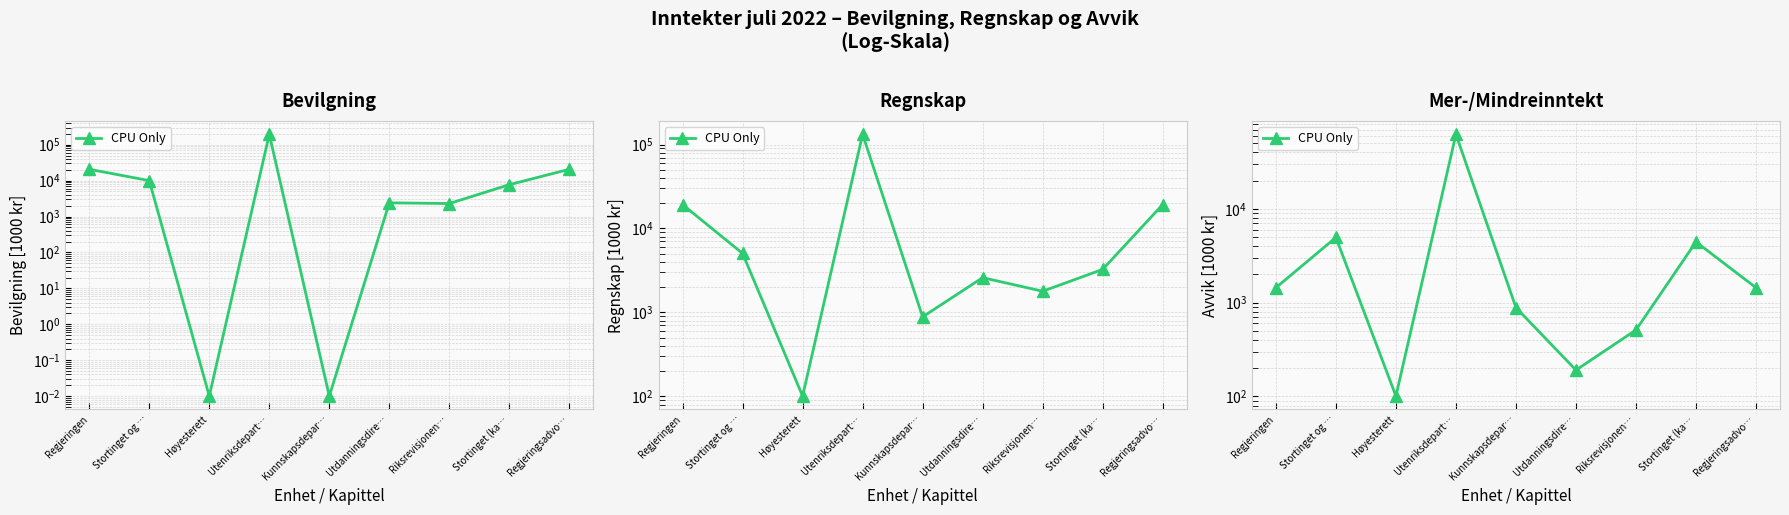

How many lines are shown in the chart?

1